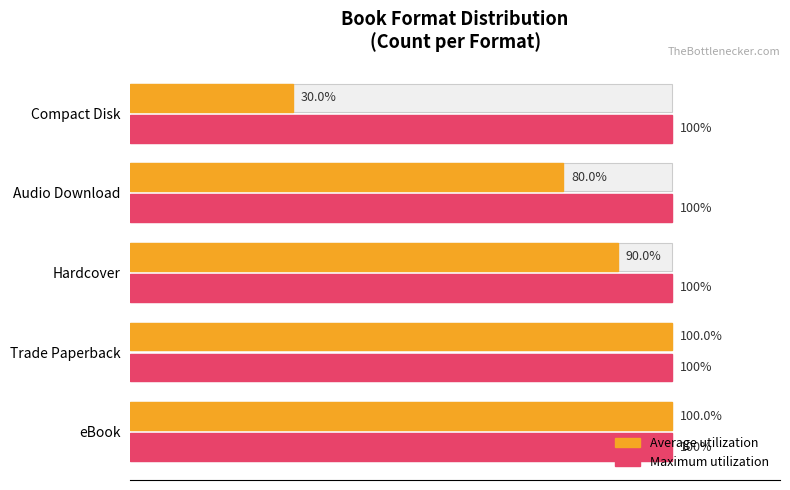

Rank the series by their maximum value, from highest to lowest.

Average utilization, Maximum utilization